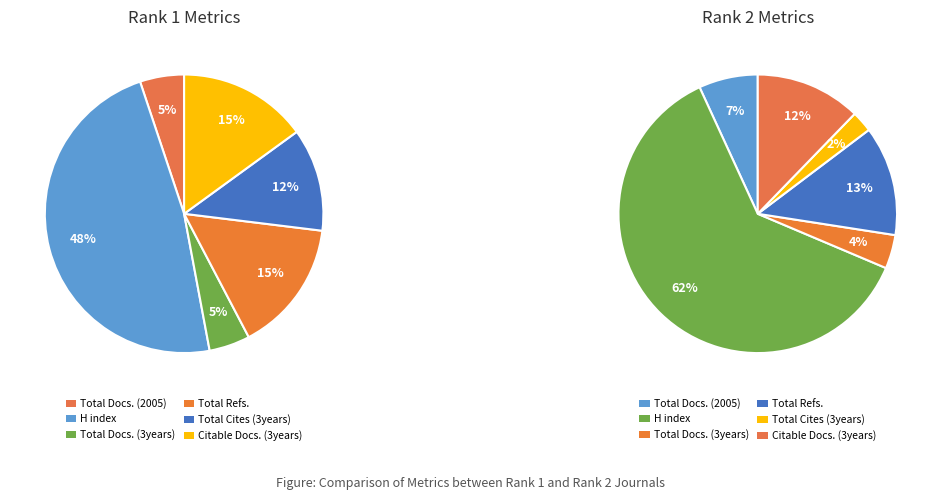

Does any single category account for the majority?

Yes